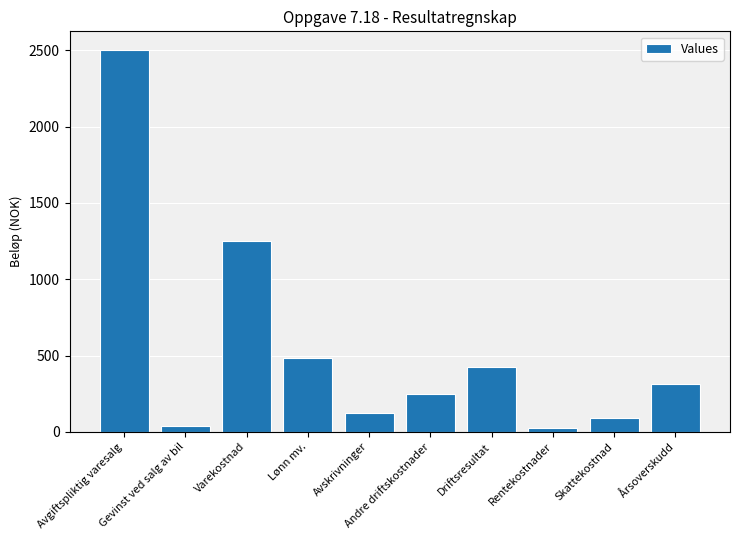

What is the difference between the maximum and second lowest values?

2465